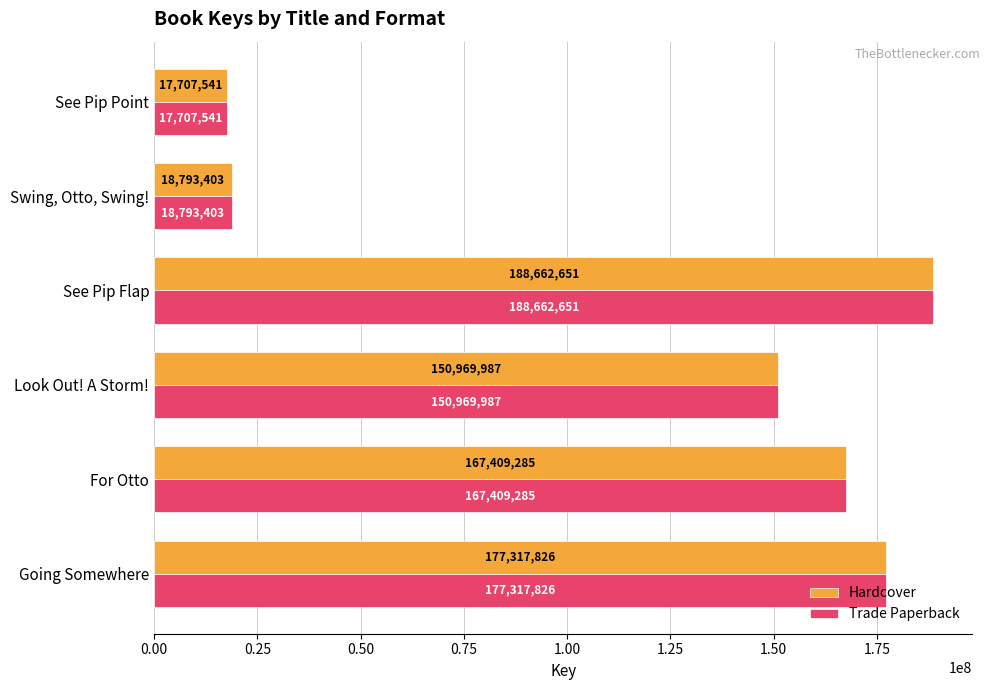

Is the value of Trade Paperback at Swing, Otto, Swing! greater than the value of Hardcover at Look Out! A Storm!?

No